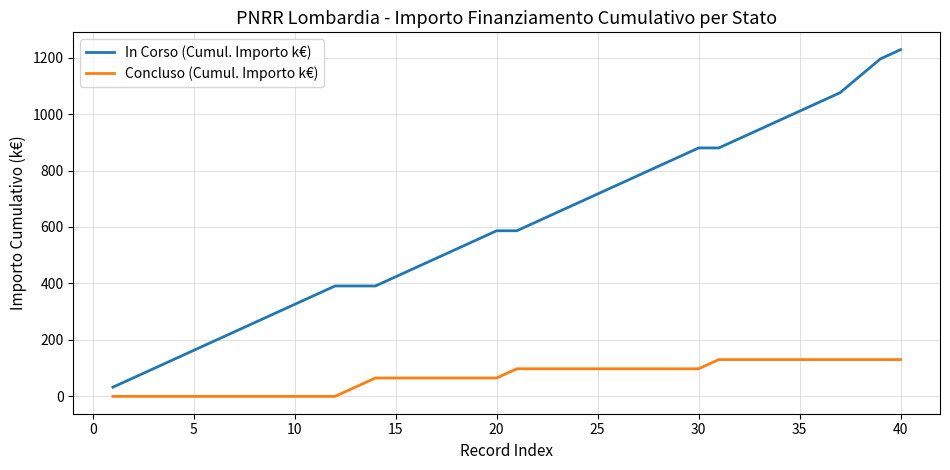

Rank the series by their maximum value, from lowest to highest.

Concluso (Cumul. Importo k€), In Corso (Cumul. Importo k€)